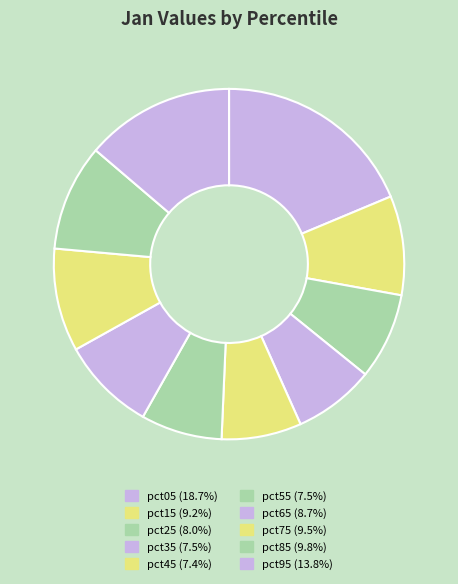

Count the number of slices in the pie.

10